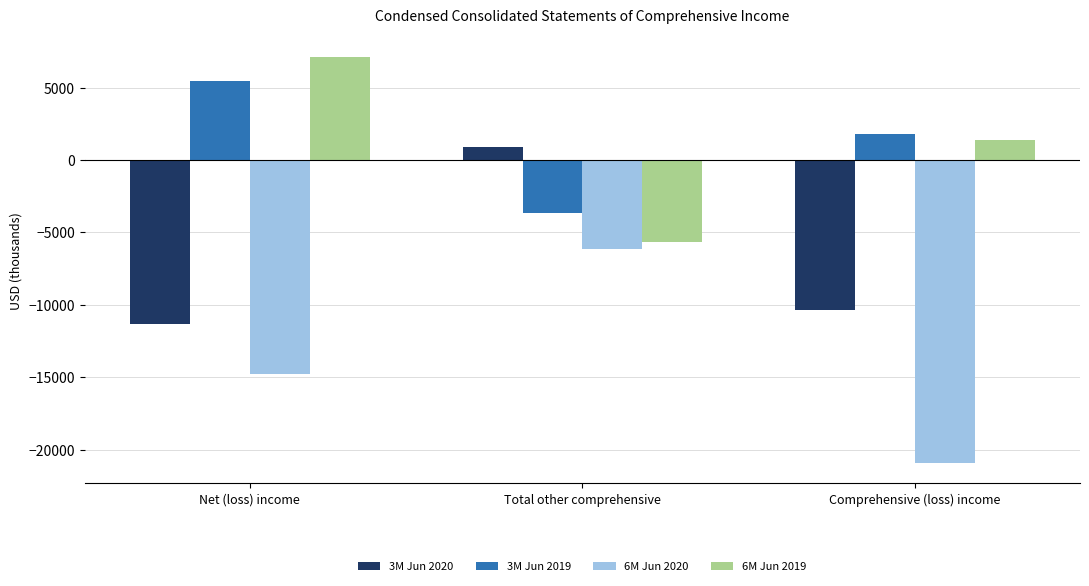

What is the value of the 6M Jun 2019 bar at the 2nd from the left?

-5680